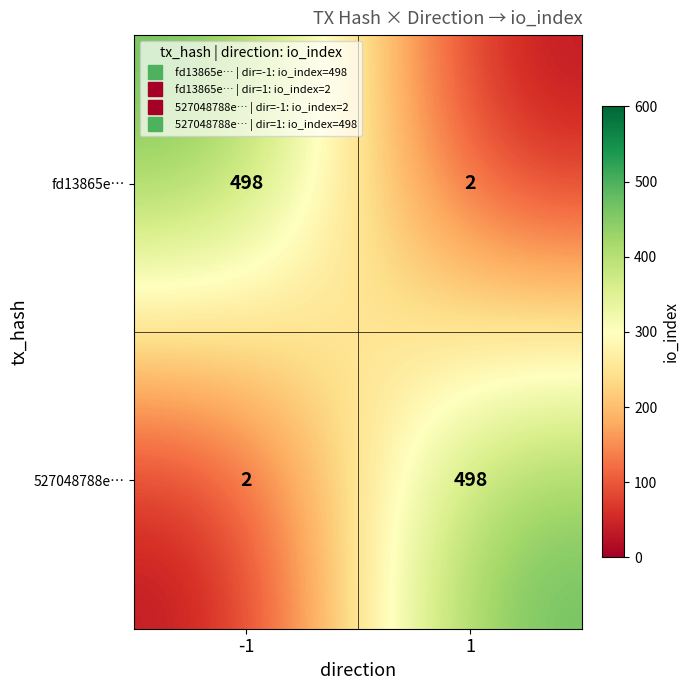

List the labels in order of fd13865e… value, largest first.

-1, 1